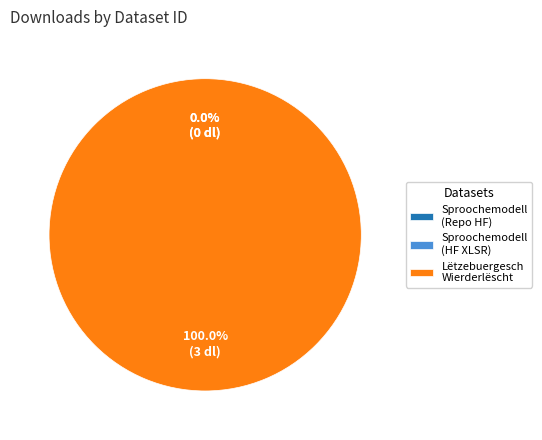

What is the majority slice?

589c82e7cc765e34506aa60c